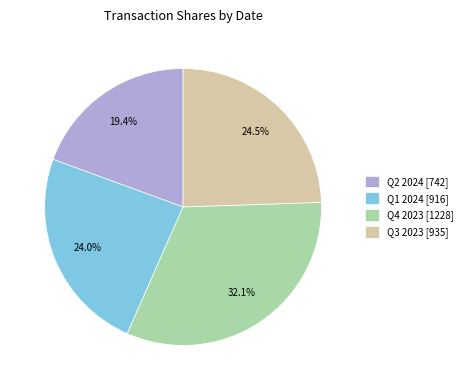

How many slices are in this pie chart?

4